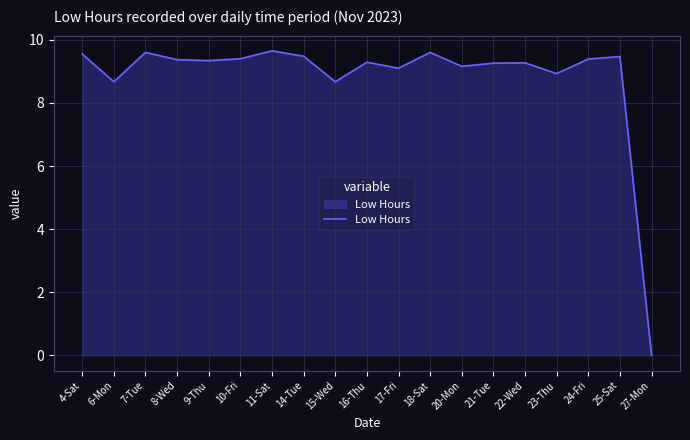

True or false: the data shows 9.3 at 21-Tue.

True